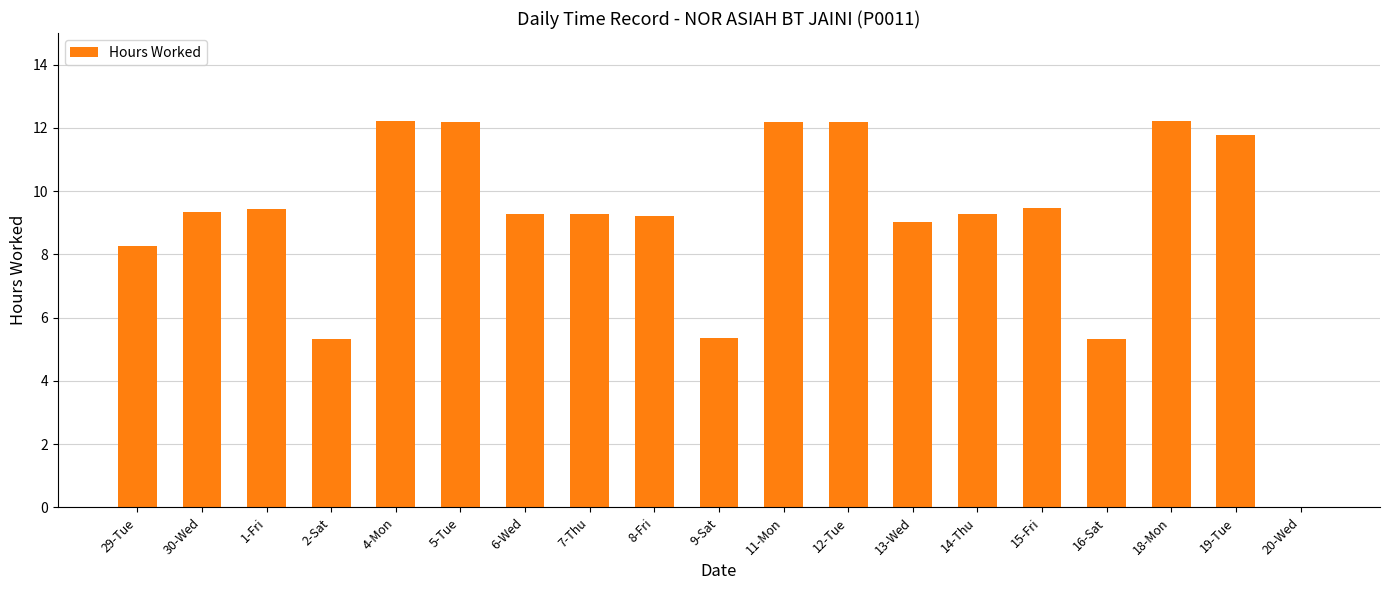

The value at 16-Sat is 5.3. True or false?

True